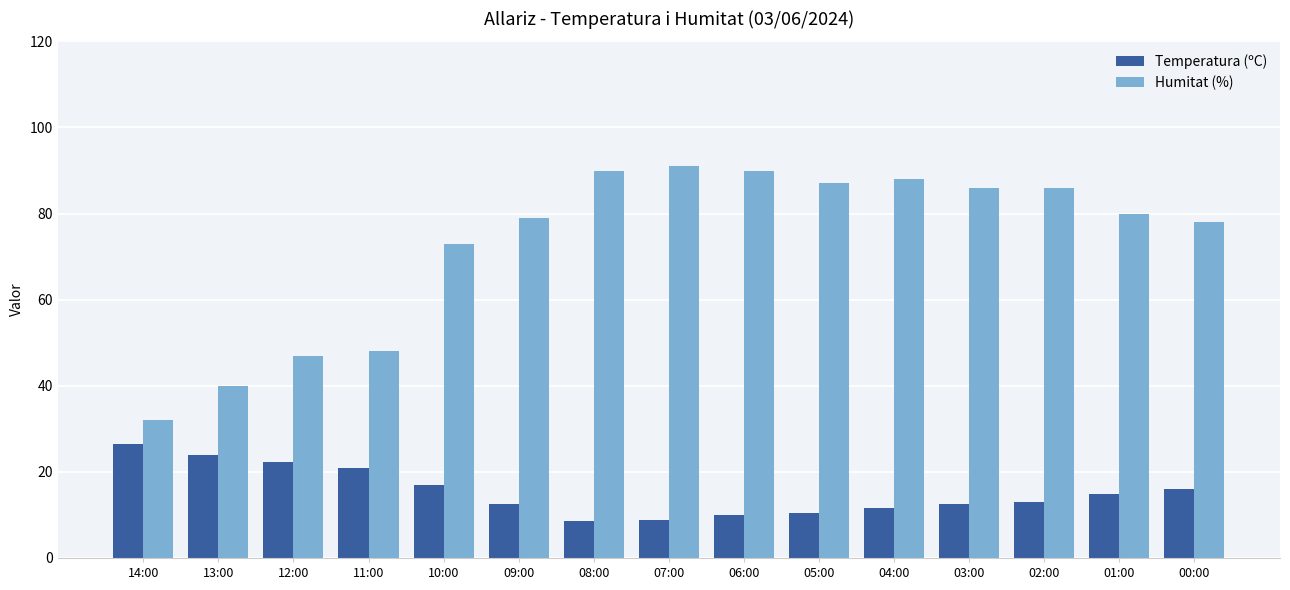

Which category has the lowest value in the Humitat (%) series?

14:00